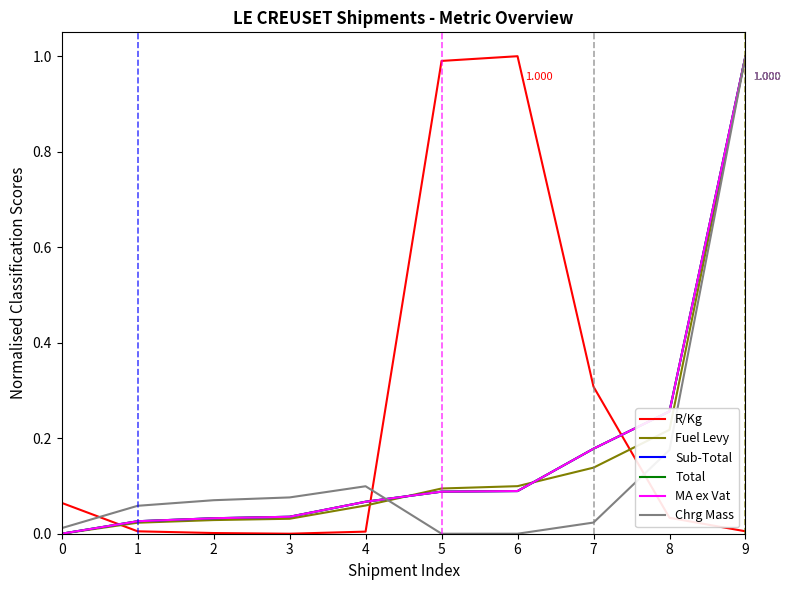

What is the difference between the Total values at 9 and 5?

0.9